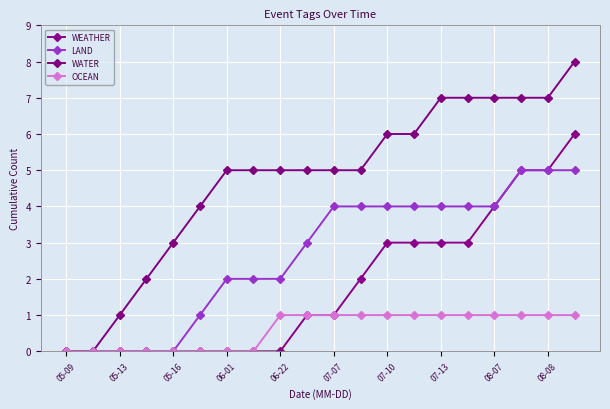

What is the difference between the second highest and minimum values in the WEATHER series?

5